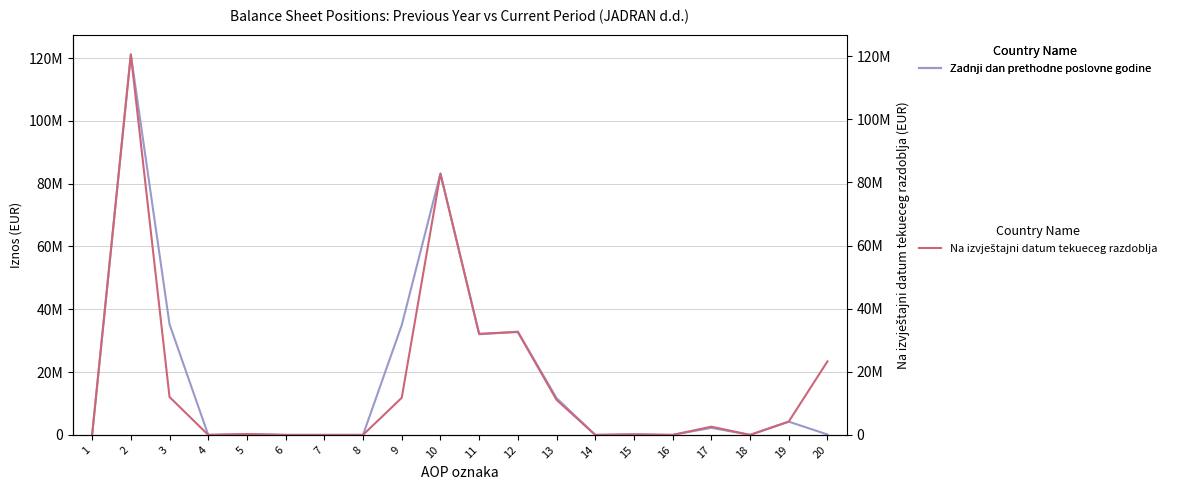

True or false: Zadnji dan prethodne poslovne godine and Na izvještajni datum tekueceg razdoblja cross at least once.

True